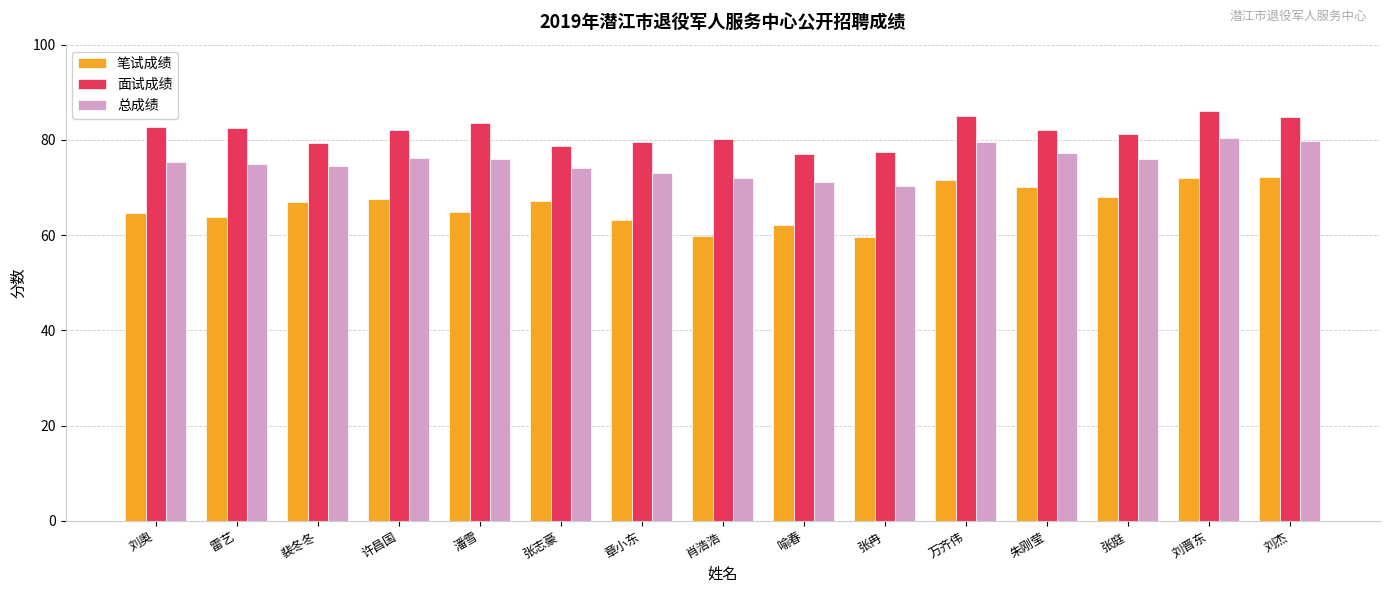

What is the approximate value of 面试成绩 at 裴冬冬?

79.4